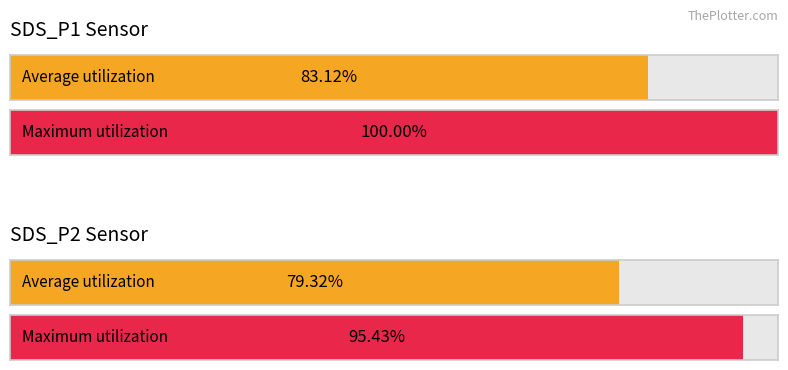

Is it true that SDS_P2 equals 0.6 at 1?

False